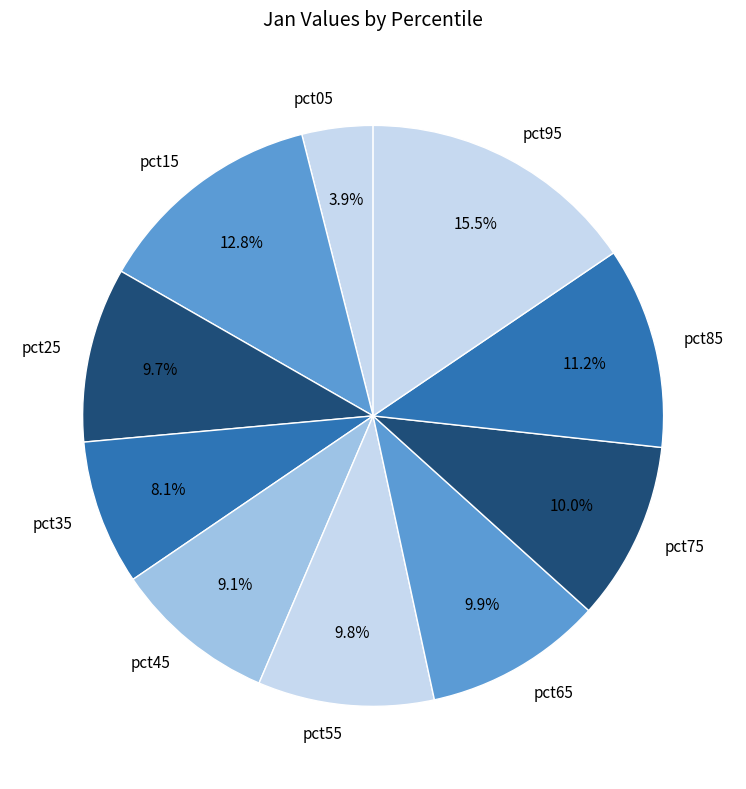

What is the largest slice in the pie chart?

pct95